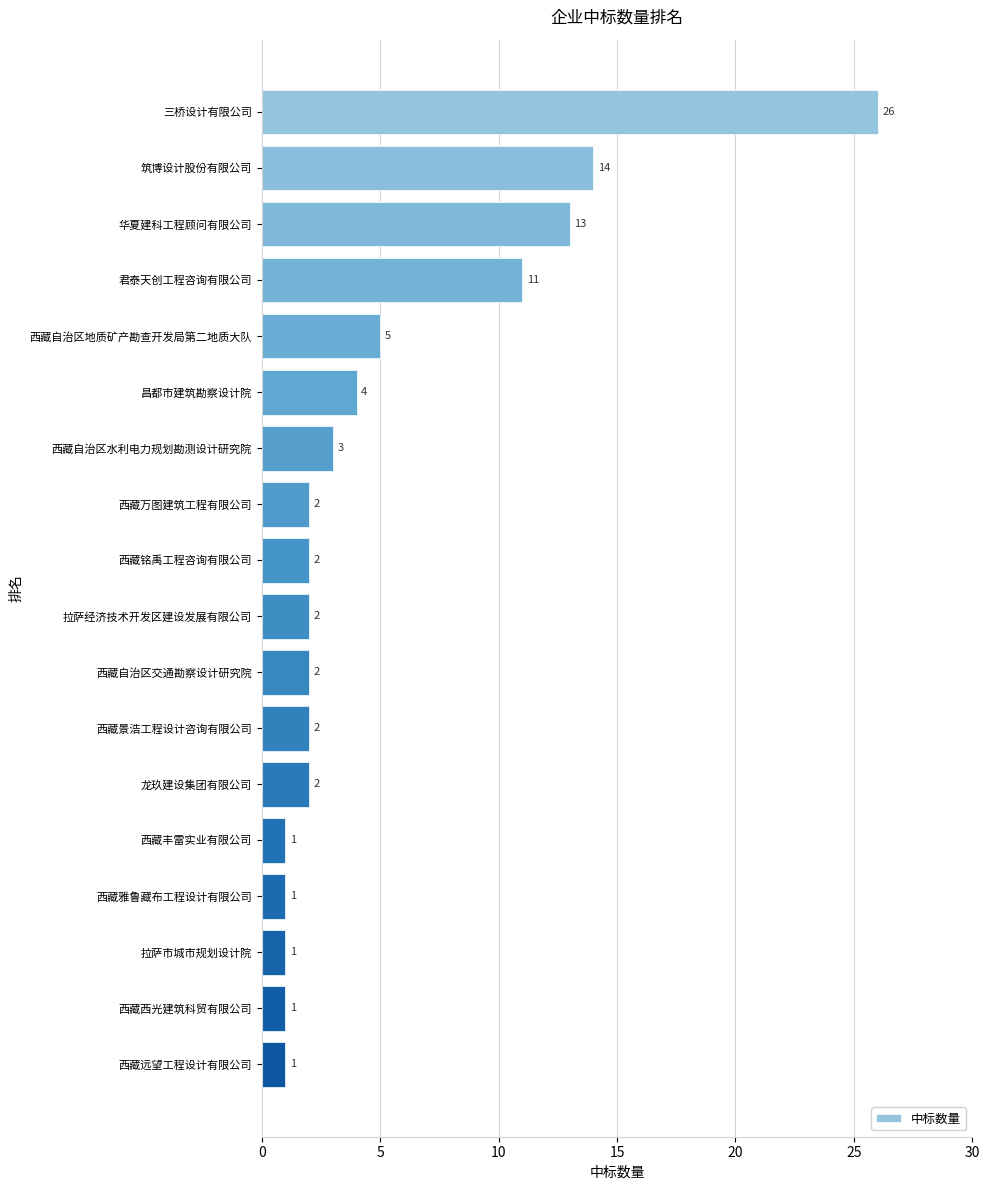

What position from the bottom is 西藏铭禹工程咨询有限公司?

10